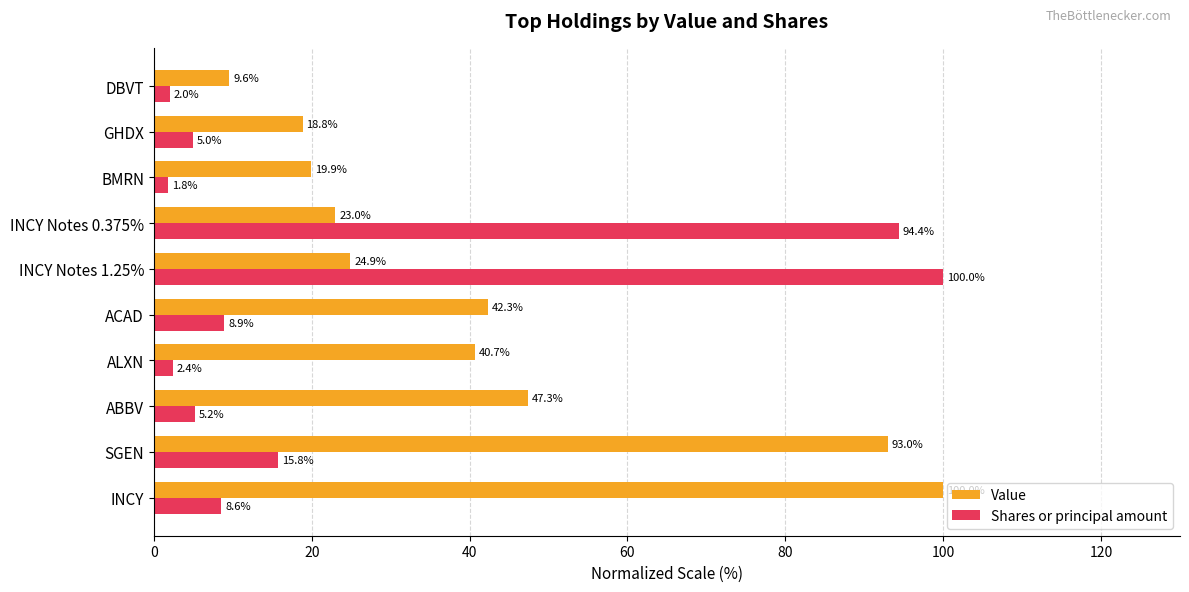

What is the average value of the Value series?

41.9